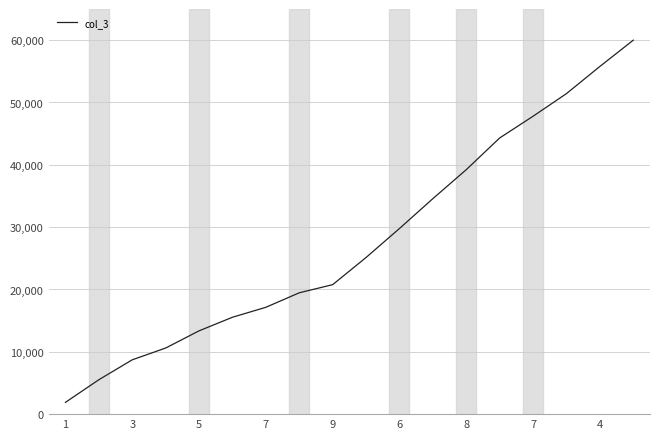

What is the maximum value shown in the chart?

60000.0